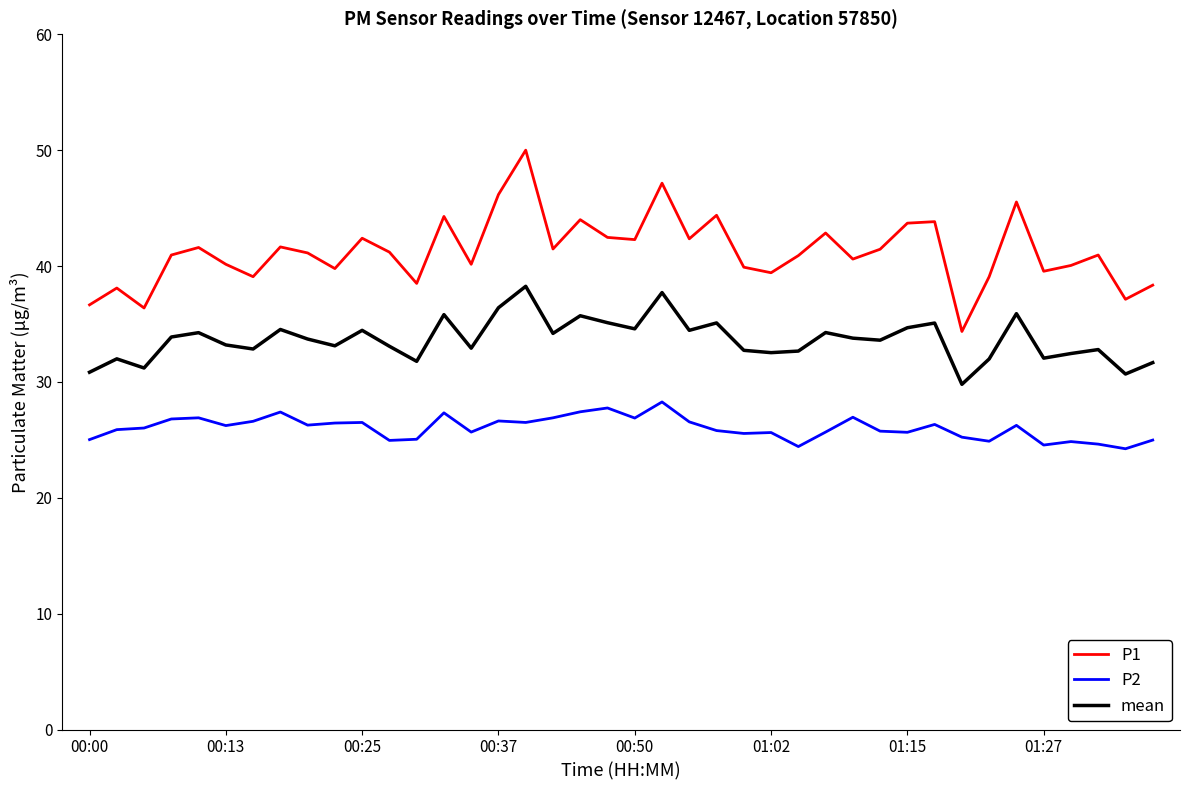

What is the difference between the maximum and minimum values in the P2 series?

4.0